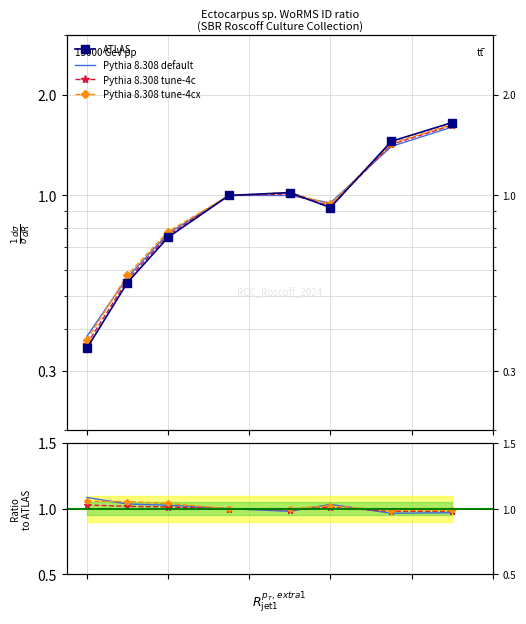

How many lines are shown in the chart?

4